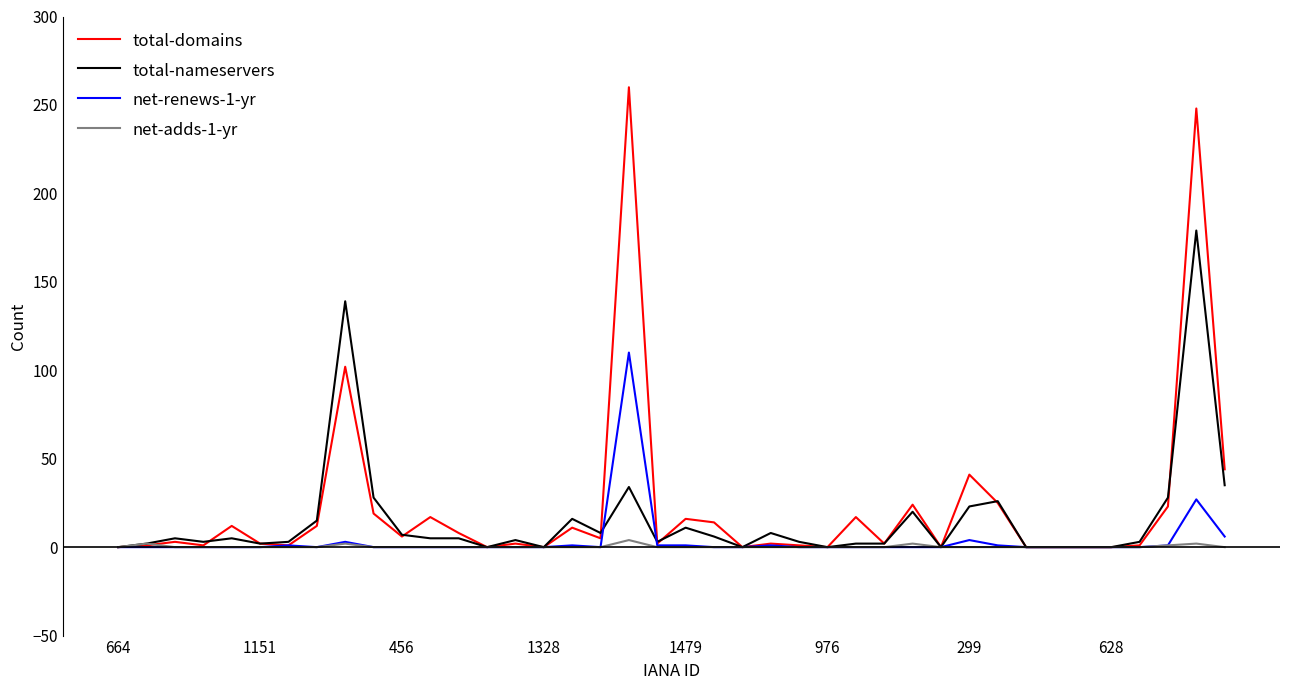

What is the maximum value shown in the chart?

260